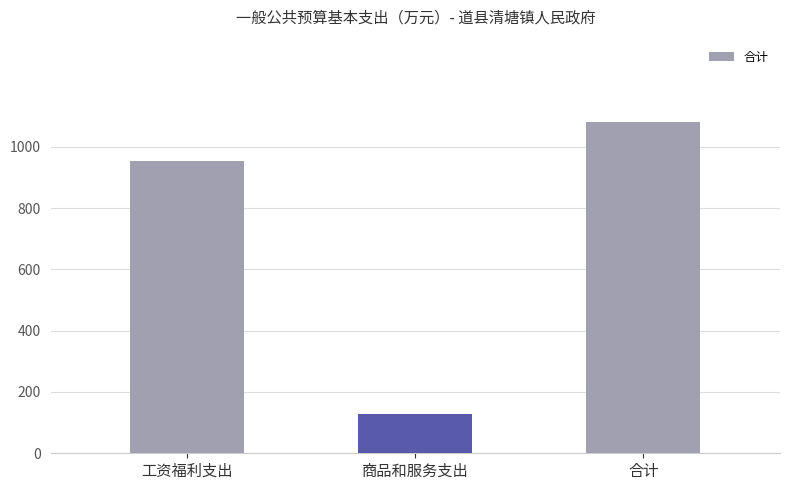

What is the label of the 2nd bar from the right?

商品和服务支出